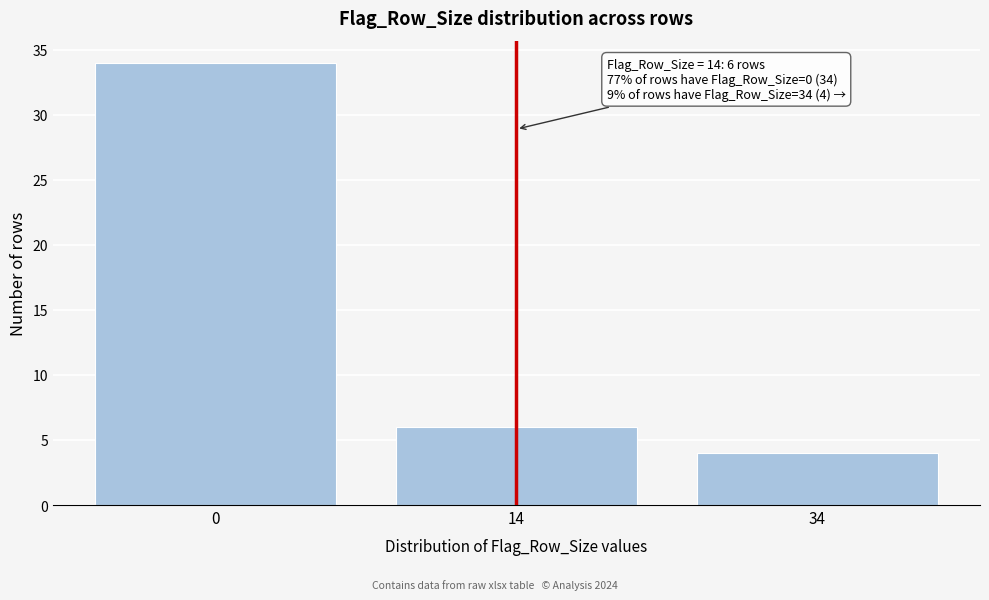

Reading right to left, list all the values displayed in this chart.

34=4	14=6	0=34